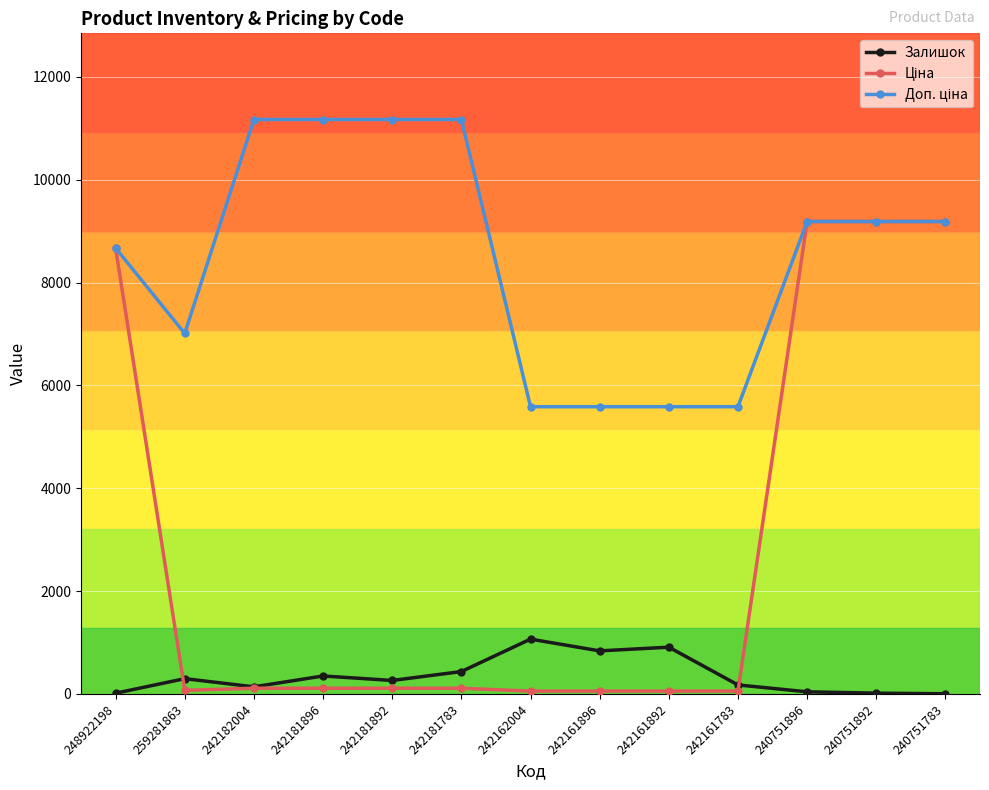

What is the average value of the Залишок series?

350.3